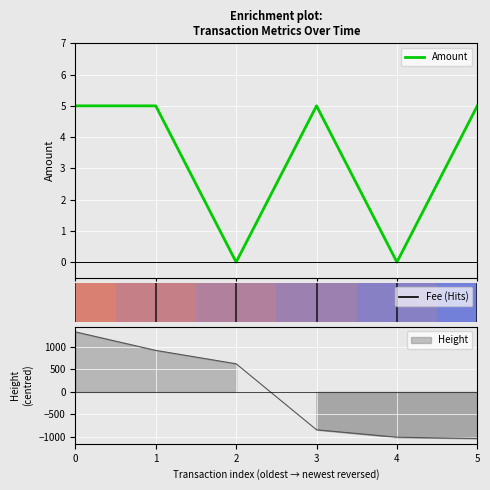

How many values are below 5?

2